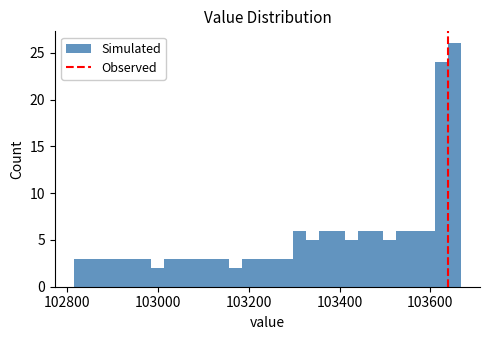

Read against the x-axis, roughly where is the centre of the tallest bar?

103660